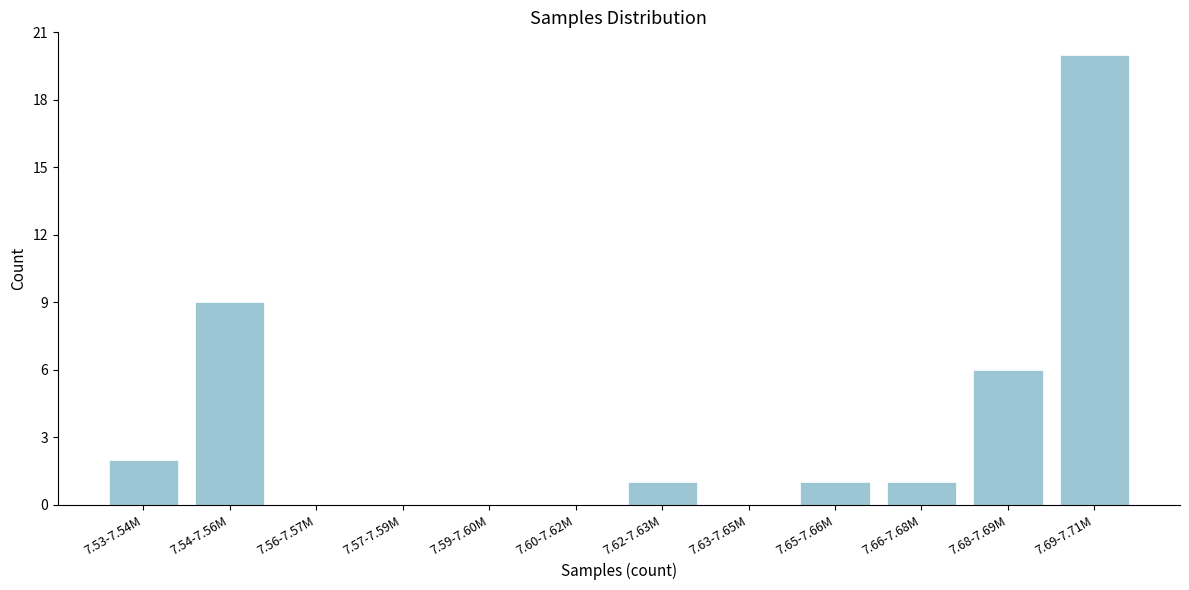

Reading left to right, list all the values displayed in this chart.

7.53-7.54M=2	7.54-7.56M=9	7.56-7.57M=0	7.57-7.59M=0	7.59-7.60M=0	7.60-7.62M=0	7.62-7.63M=1	7.63-7.65M=0	7.65-7.66M=1	7.66-7.68M=1	7.68-7.69M=6	7.69-7.71M=20